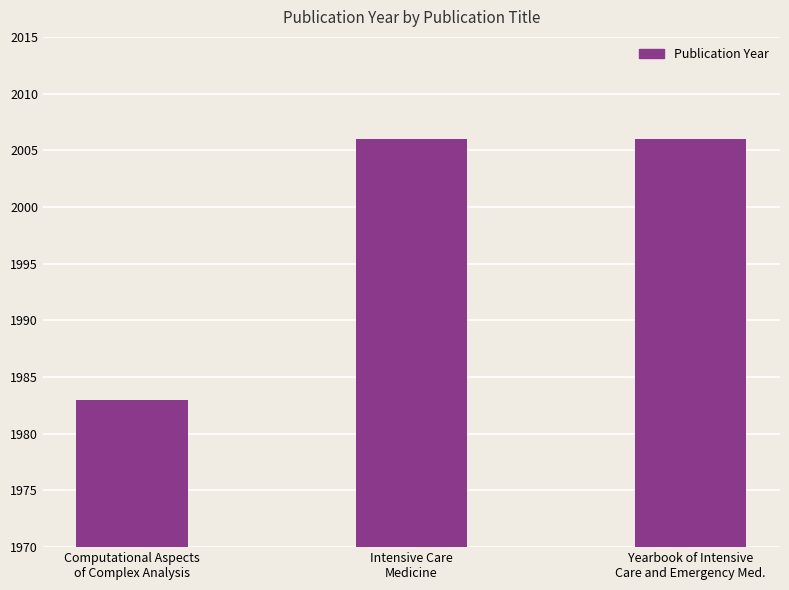

Approximately how many times larger is the value at Intensive Care
Medicine compared to Yearbook of Intensive
Care and Emergency Med.?

1.0